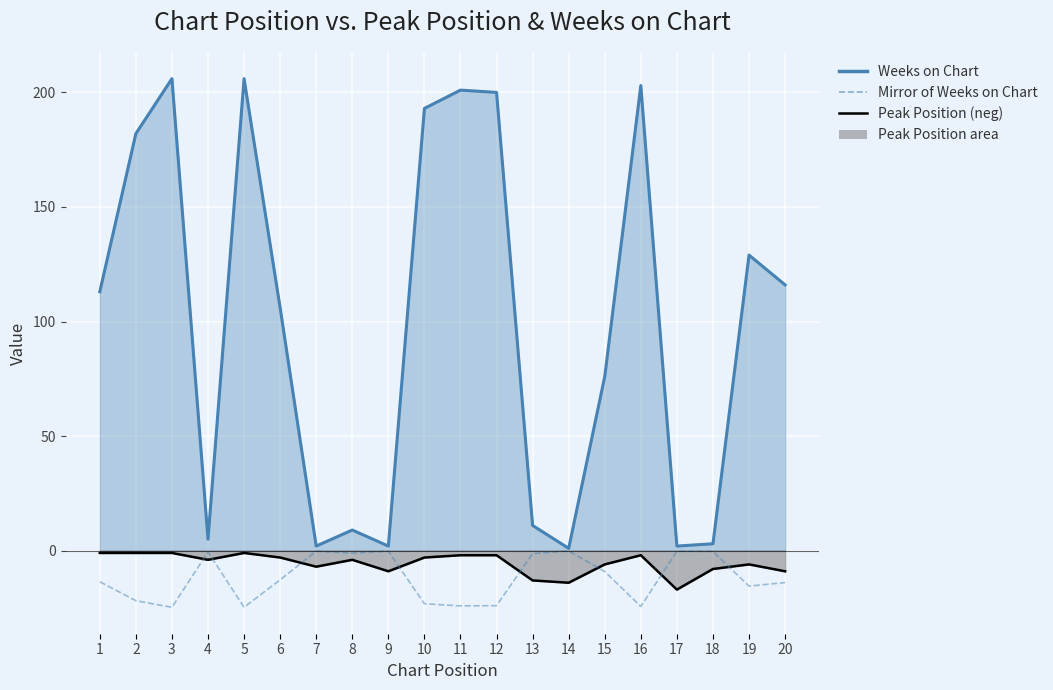

True or false: the data shows -0.2 at 9.

True